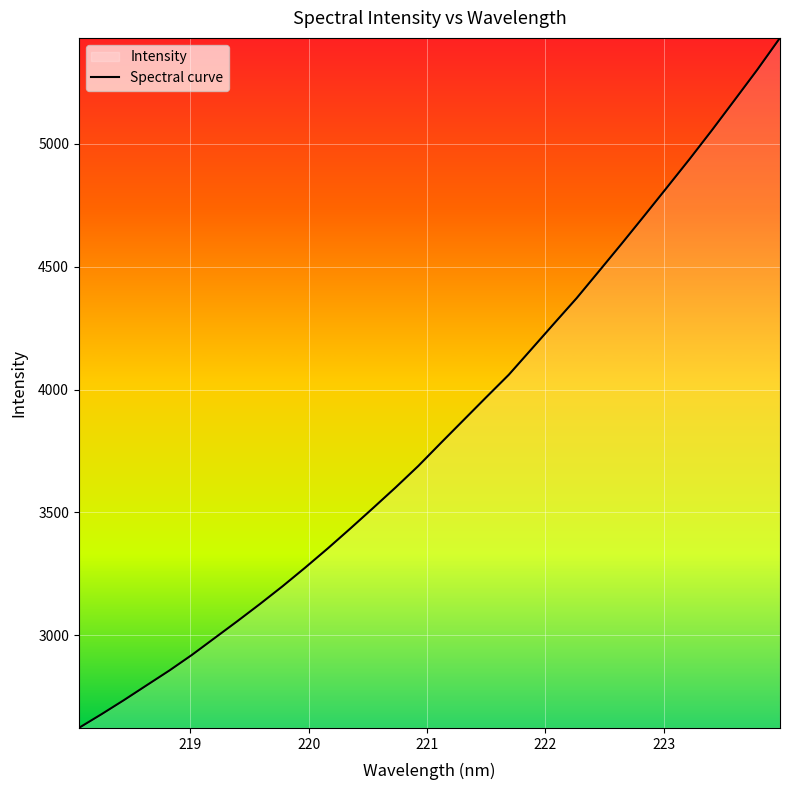

What is the difference between the maximum and minimum values?

2809.1